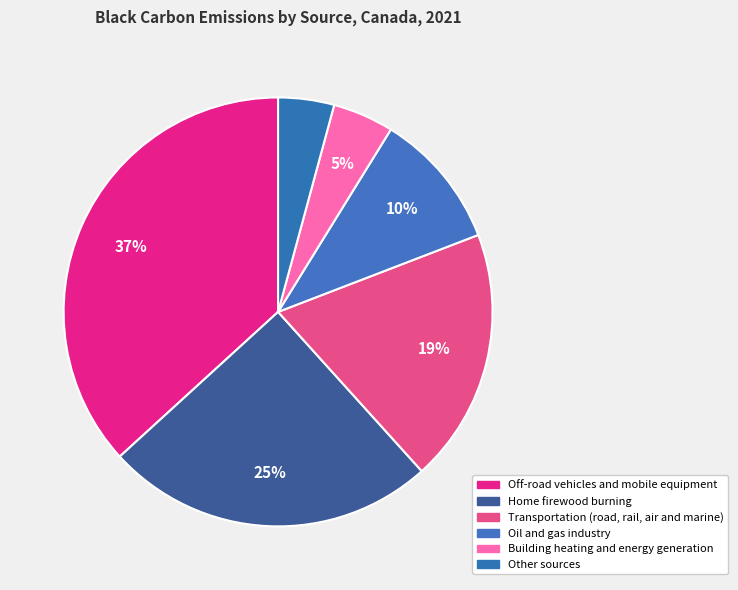

Is it true that Transportation (road, rail, air and marine) is 19% of the pie?

True